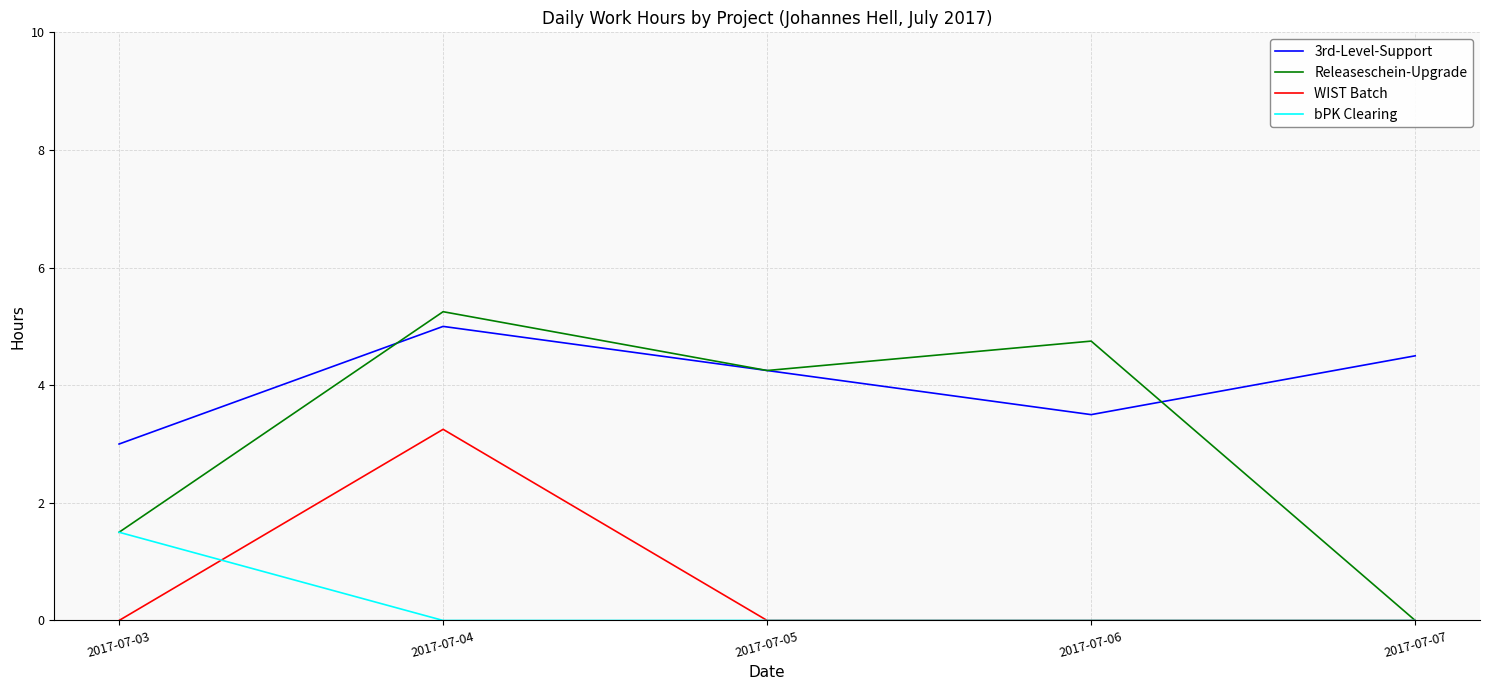

What is the difference between the bPK Clearing values at 2017-07-05 and 2017-07-03?

1.5